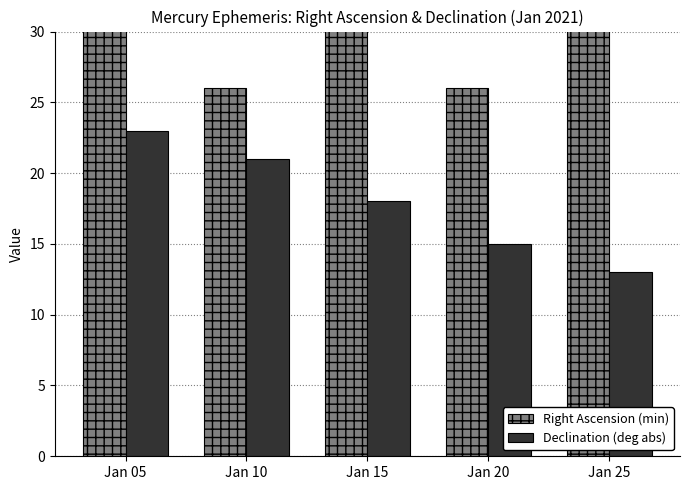

What is the greatest value displayed?

58